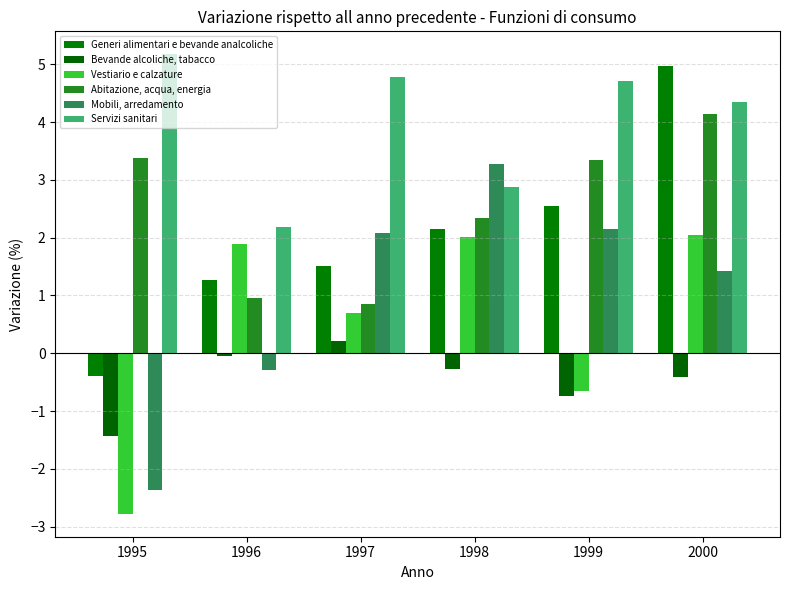

How many bars are there in total?

36